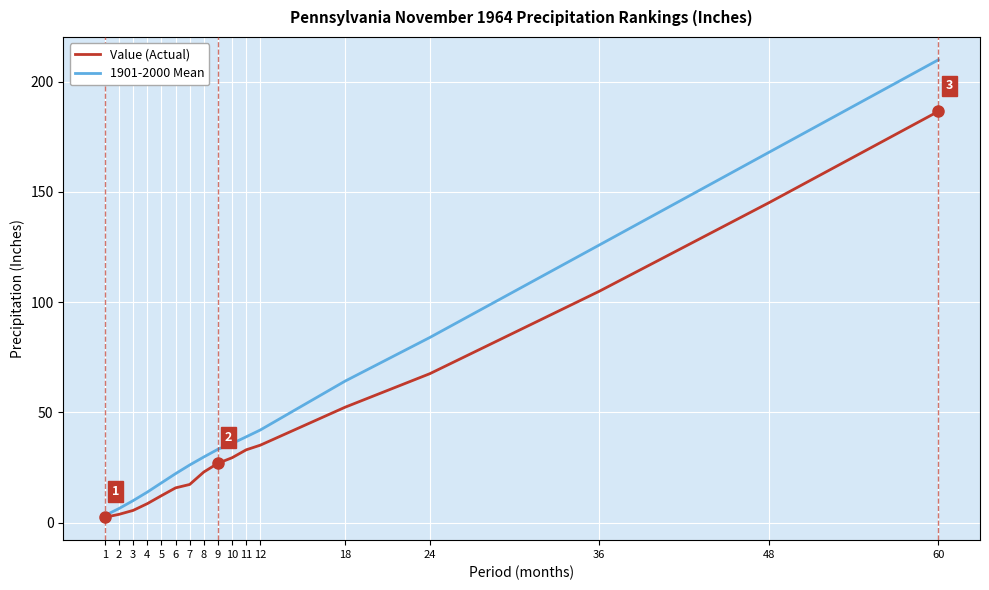

List the labels in order of 1901-2000 Mean value, largest first.

60, 48, 36, 24, 18, 12, 11, 10, 9, 8, 7, 6, 5, 4, 3, 2, 1